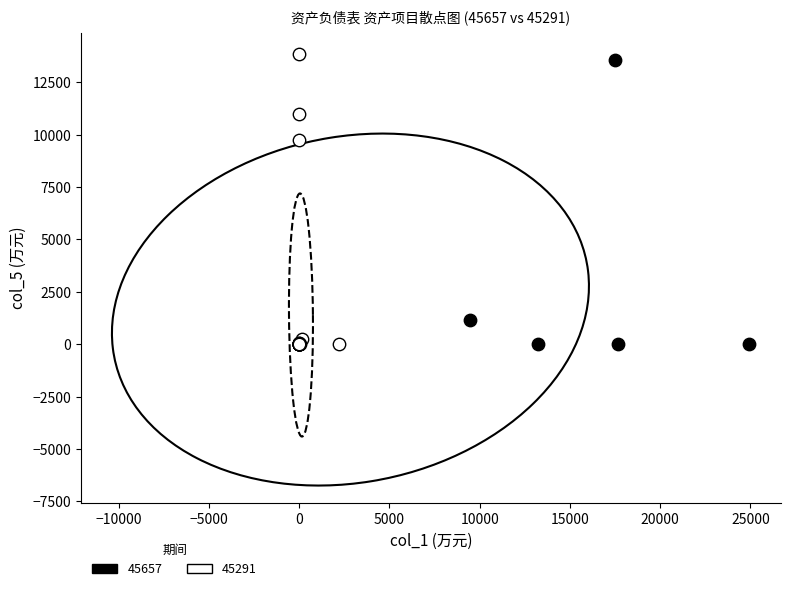

What are all the series names shown in the legend?

45657, 45291